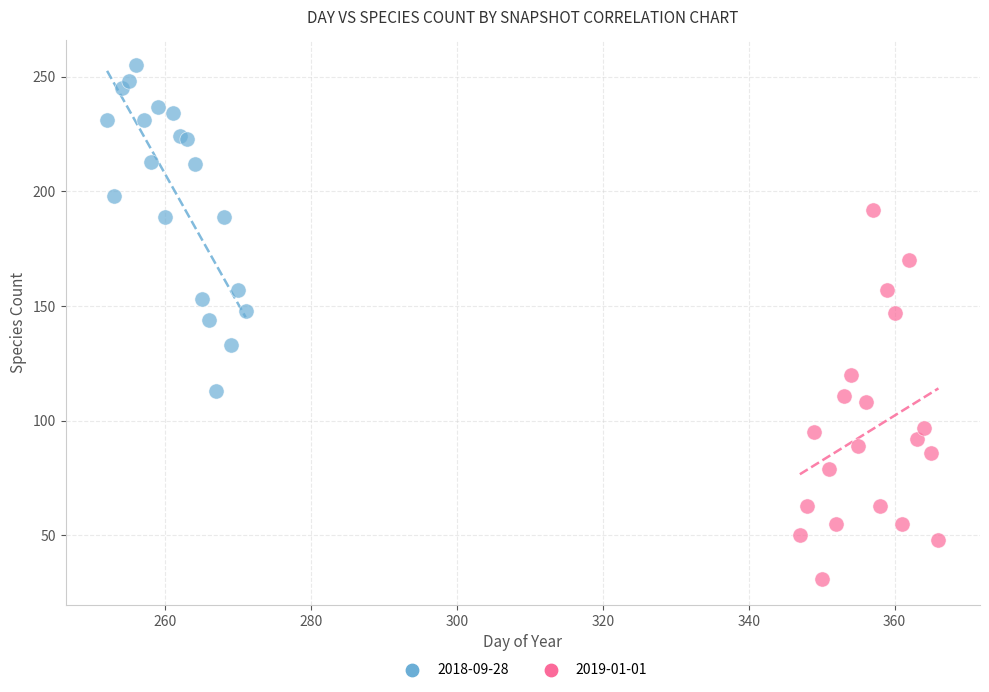

Which series has the widest spread of Y values?

2019-01-01